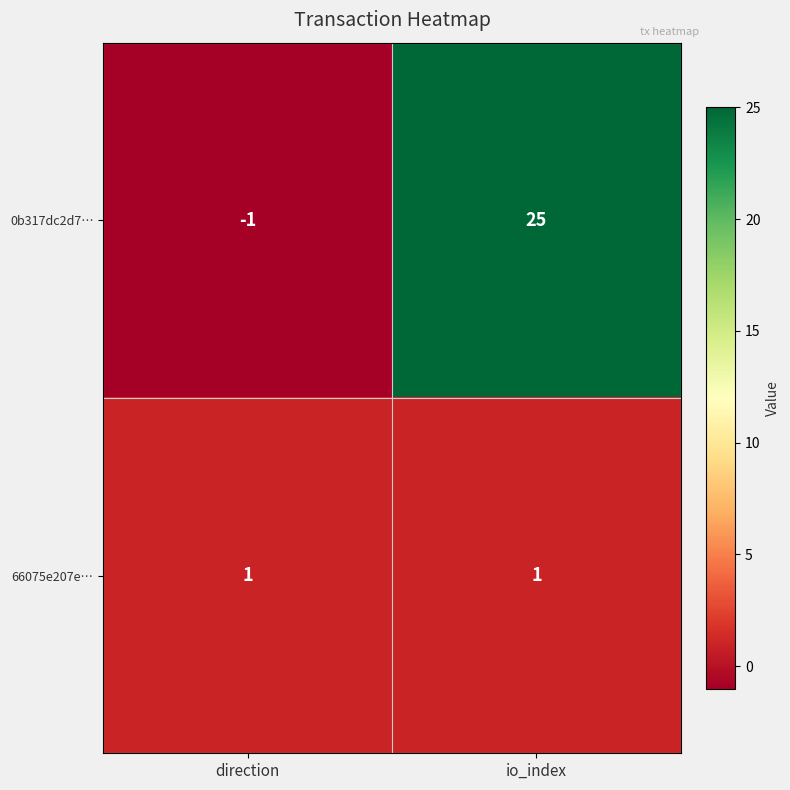

The value of 66075e207e… at io_index is 1. True or false?

True